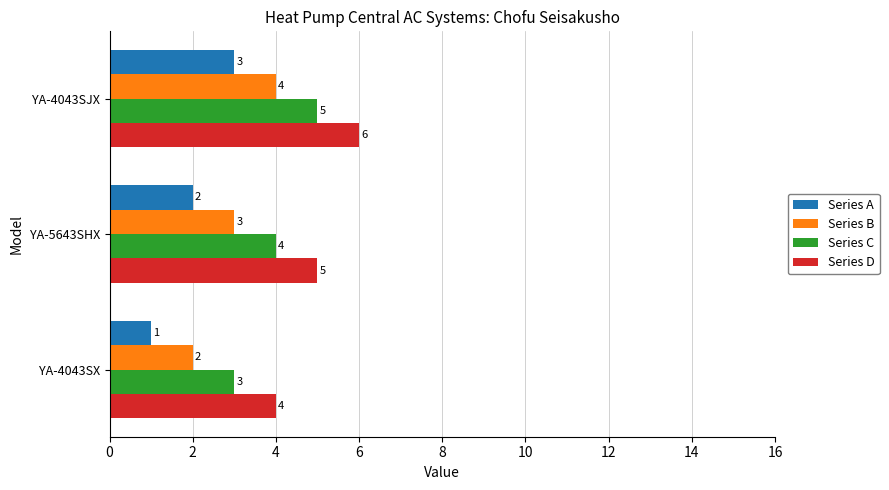

How many categories are shown in the chart?

3